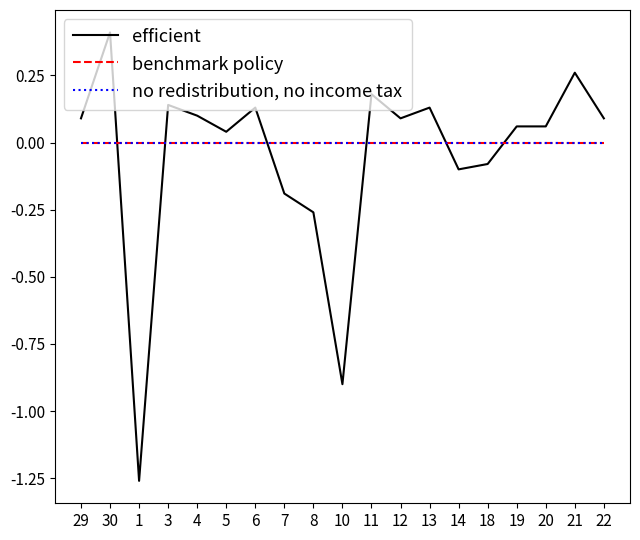

Does the chart have visible grid lines?

No